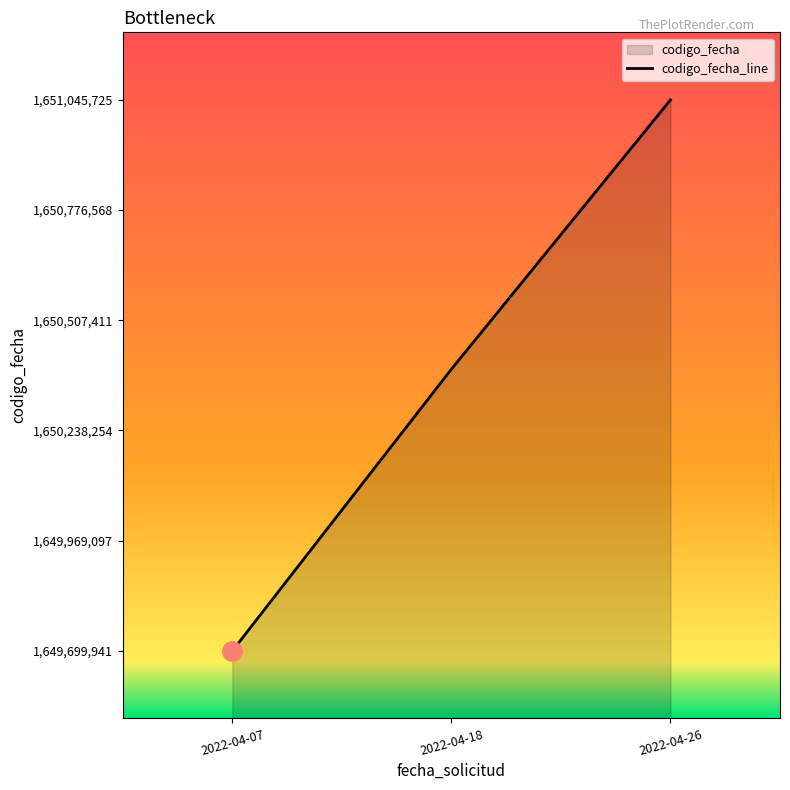

Which has a higher value, 2022-04-18 or 2022-04-26?

2022-04-26